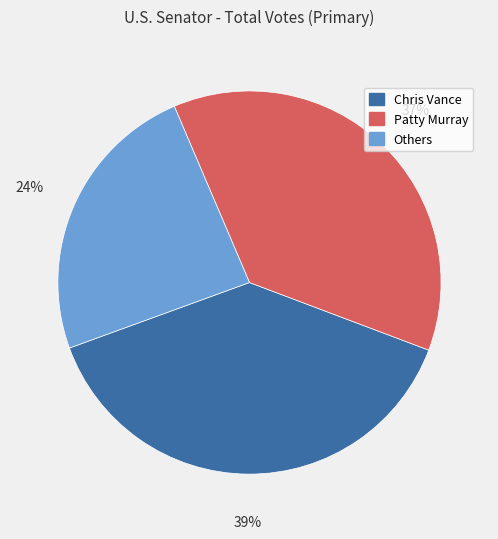

Does any single category account for the majority?

No